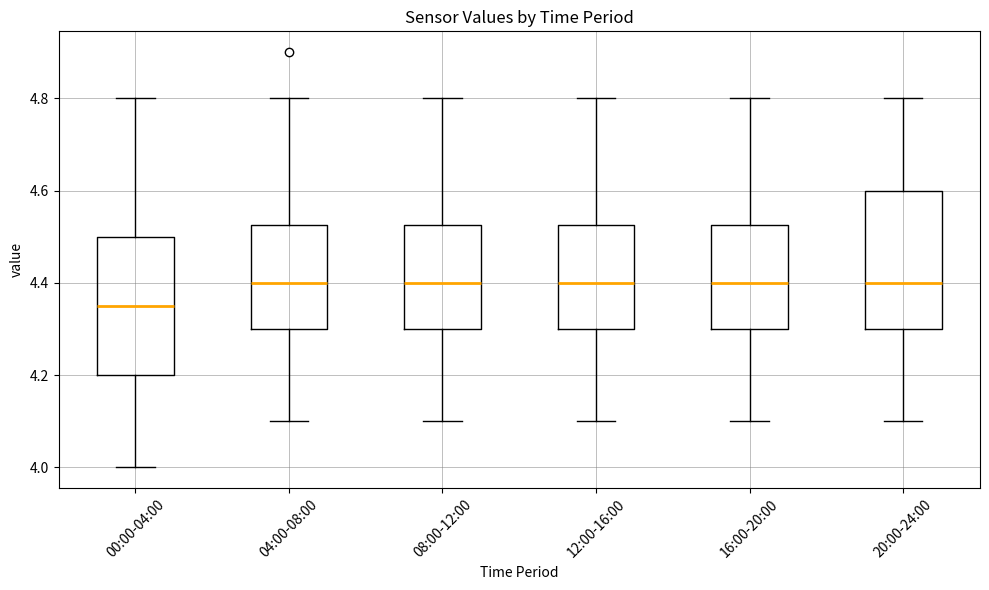

Reading left to right, transcribe this box plot: for each box, give where its median line is, the range the box spans, and where its two whiskers end, as read against the y-axis. The values are not printed on the chart, so give them approximately, as read against the axis.

00:00-04:00: median 4.36, box 4.20 to 4.50, whiskers 4.00 to 4.80
04:00-08:00: median 4.40, box 4.30 to 4.52, whiskers 4.10 to 4.80
08:00-12:00: median 4.40, box 4.30 to 4.52, whiskers 4.10 to 4.80
12:00-16:00: median 4.40, box 4.30 to 4.52, whiskers 4.10 to 4.80
16:00-20:00: median 4.40, box 4.30 to 4.52, whiskers 4.10 to 4.80
20:00-24:00: median 4.40, box 4.30 to 4.60, whiskers 4.10 to 4.80